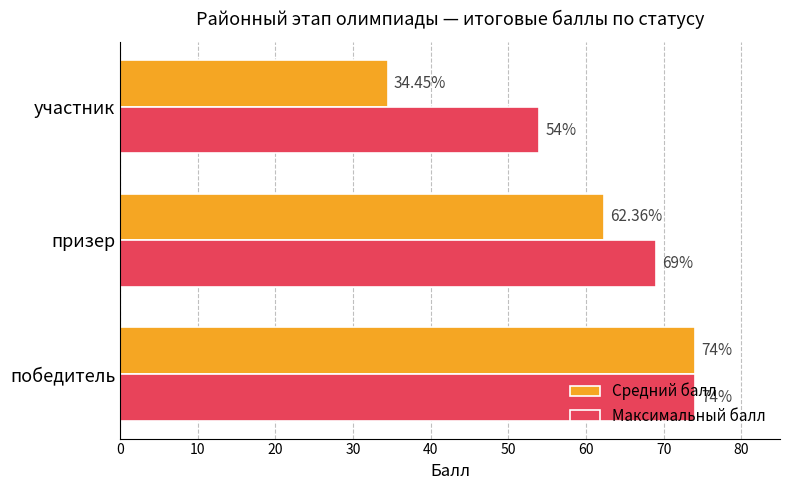

How many data points in Максимальный балл are less than 69?

1